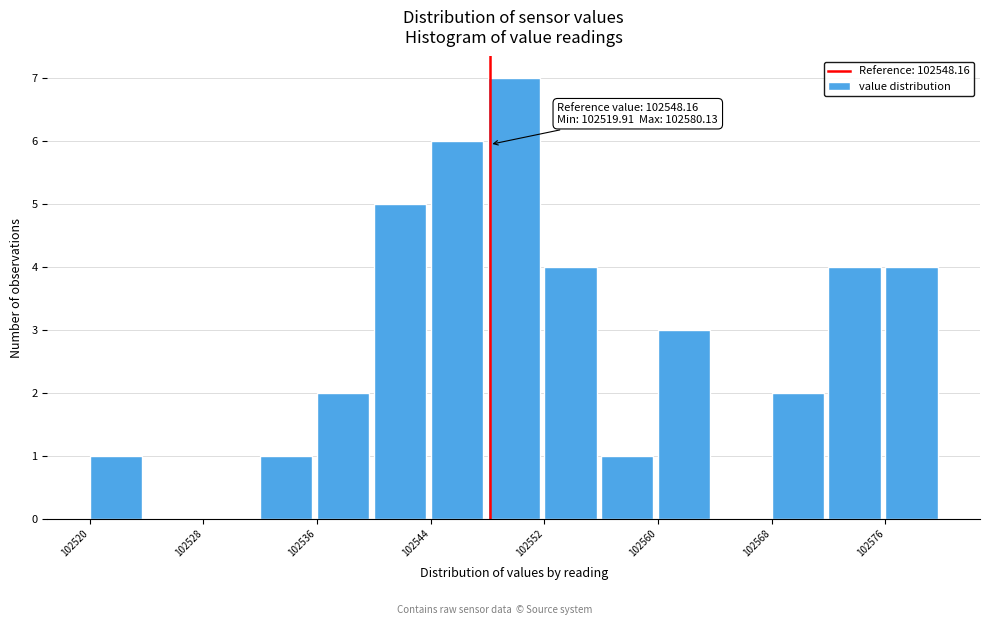

Which range on the x-axis has the tallest bar?

102548 to 102552